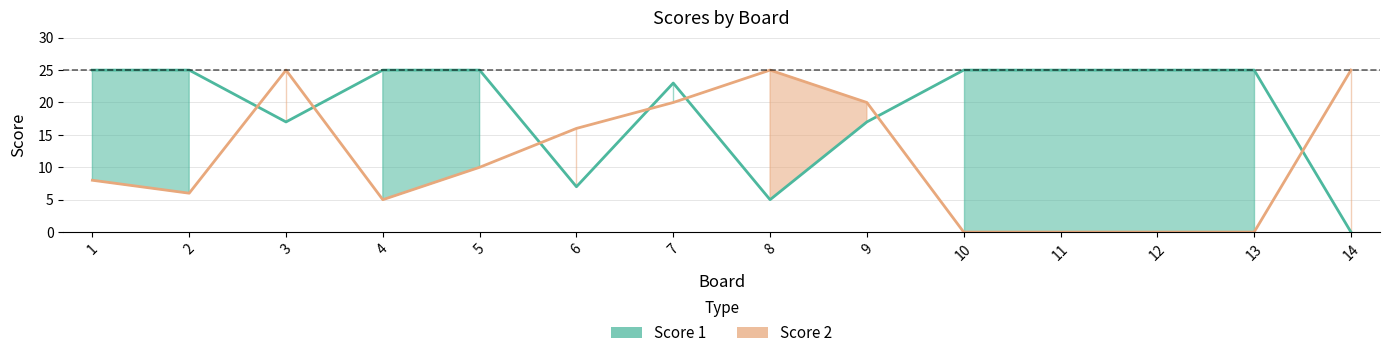

Does the chart have visible grid lines?

Yes